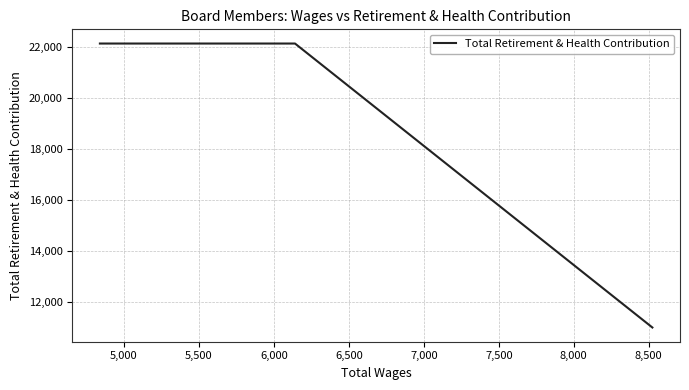

True or false: the data shows 37516 at 5,000.

False